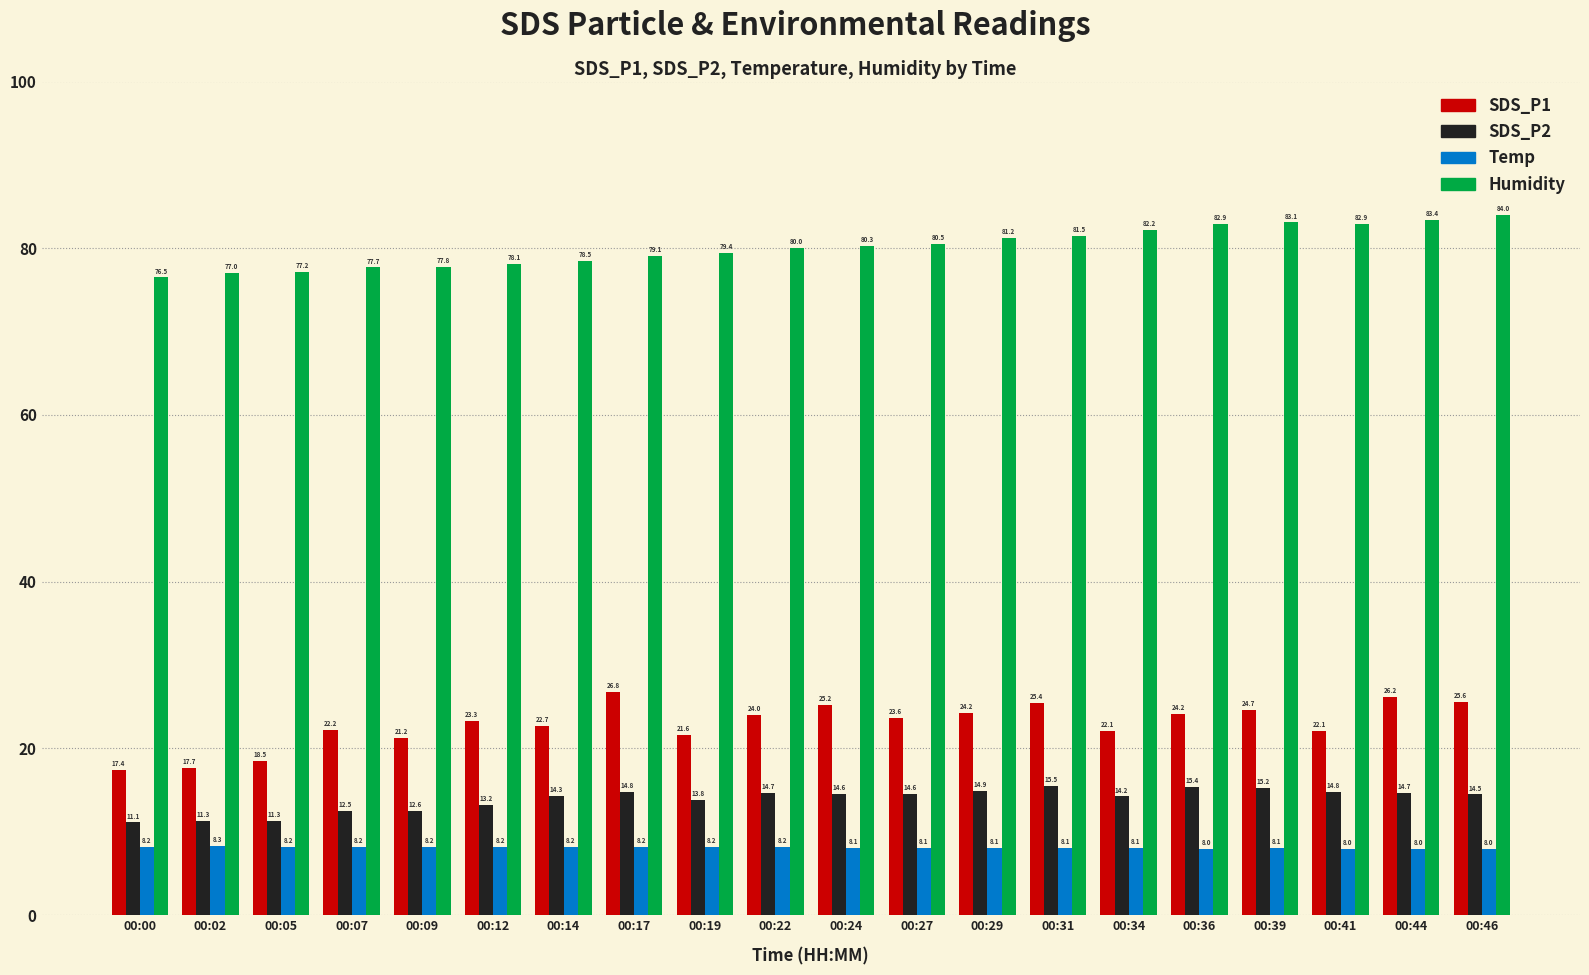

What is the sum of all SDS_P2 values?

278.0